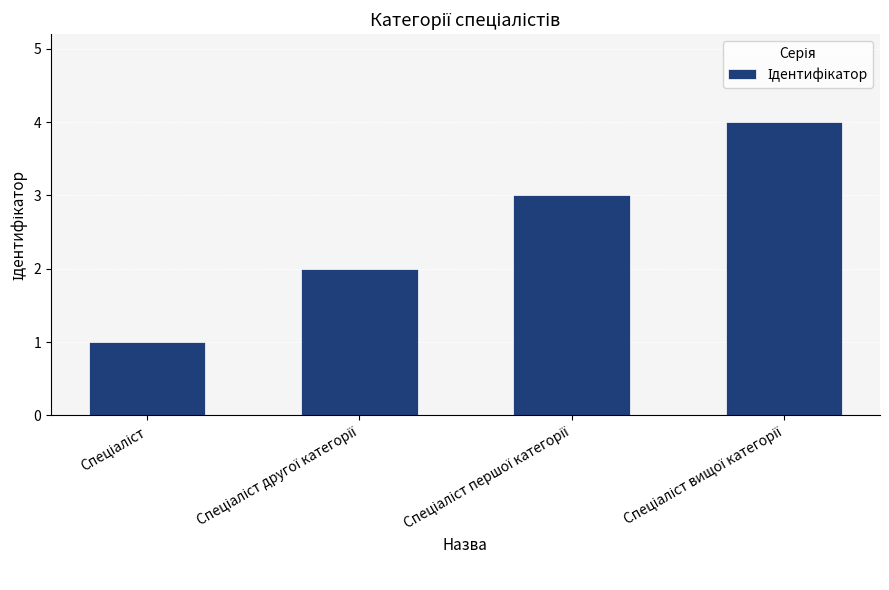

What is the sum of all values?

10